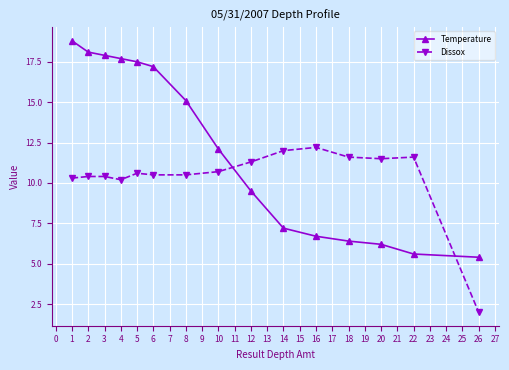

What is the spread (max minus min) of values at 2?

7.7